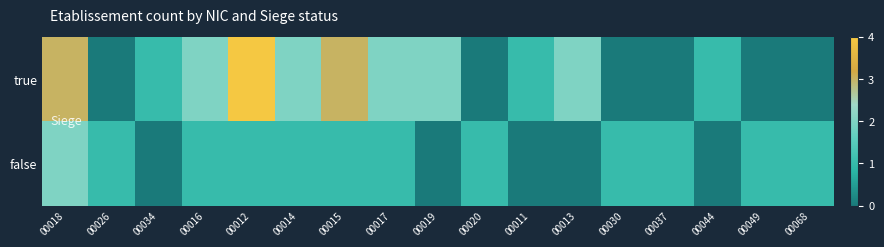

Which series has the widest spread of values?

true